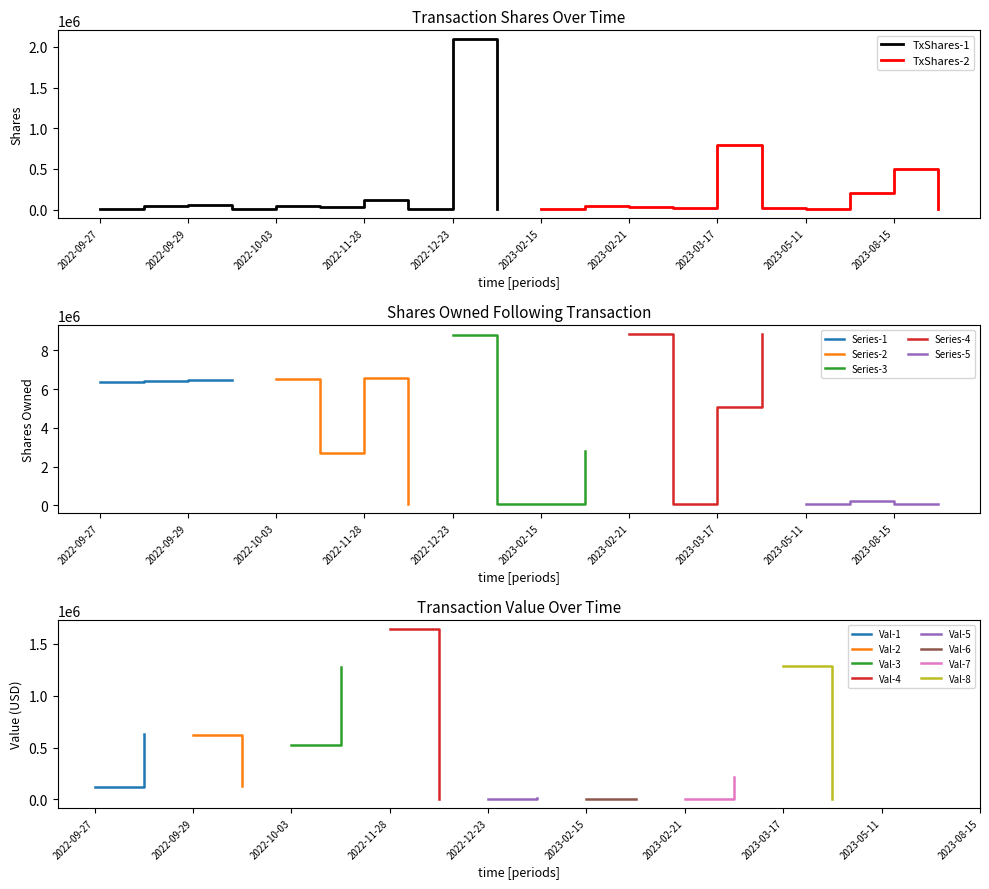

In transactionShares, how many points are lower than both neighbors (excluding endpoints)?

6